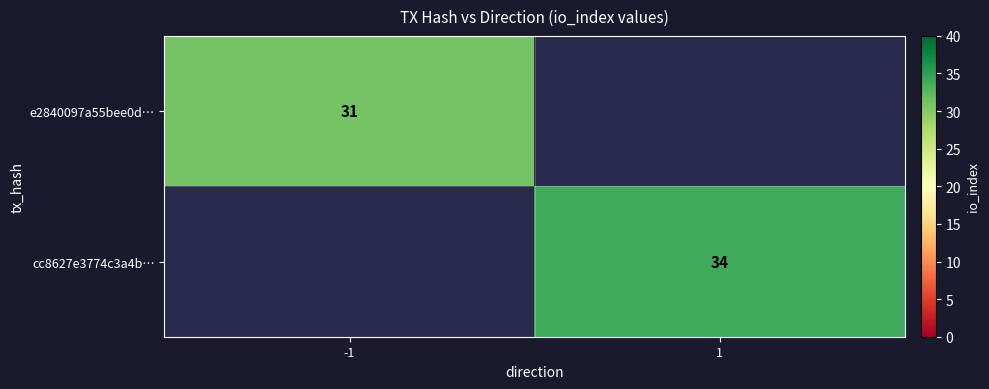

Is it true that cc8627e3774c3a4b… equals 34 at 1?

True